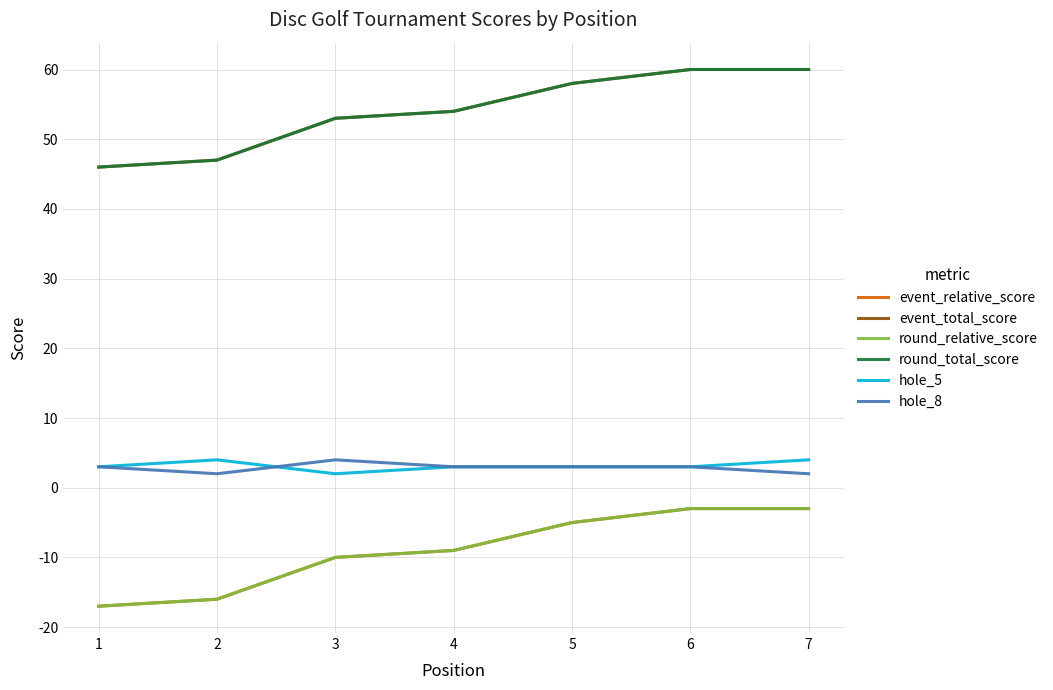

At which category is the sum across all series the highest?

6